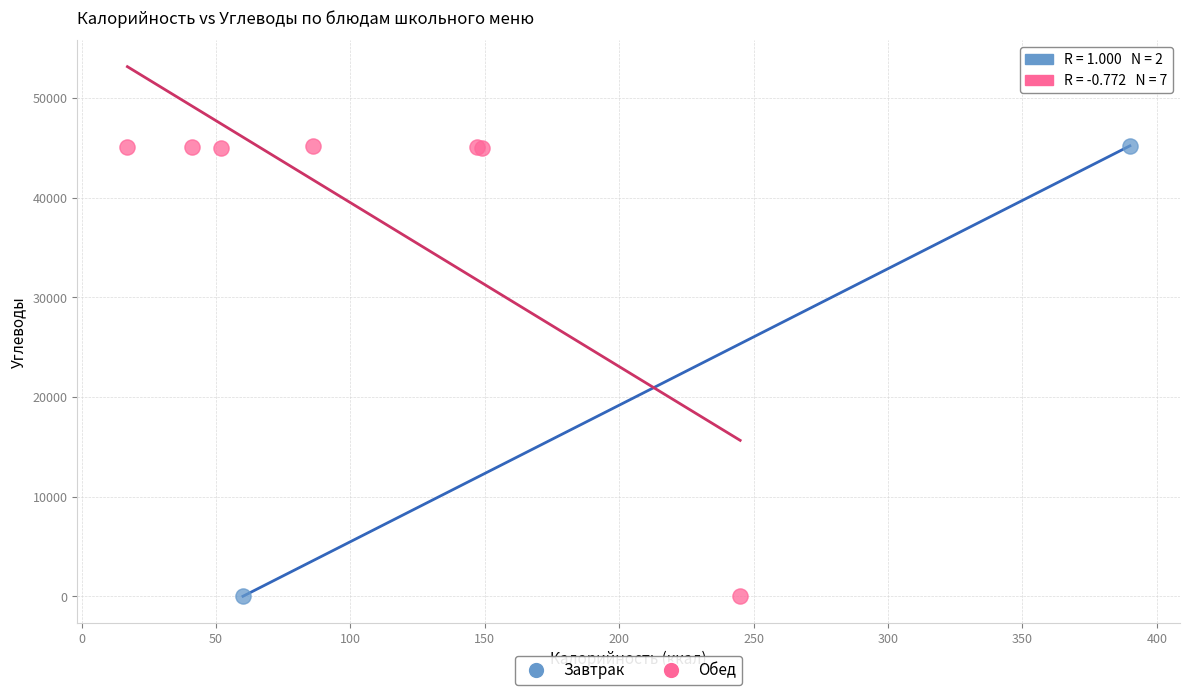

What are all the series names shown in the legend?

Завтрак, Обед